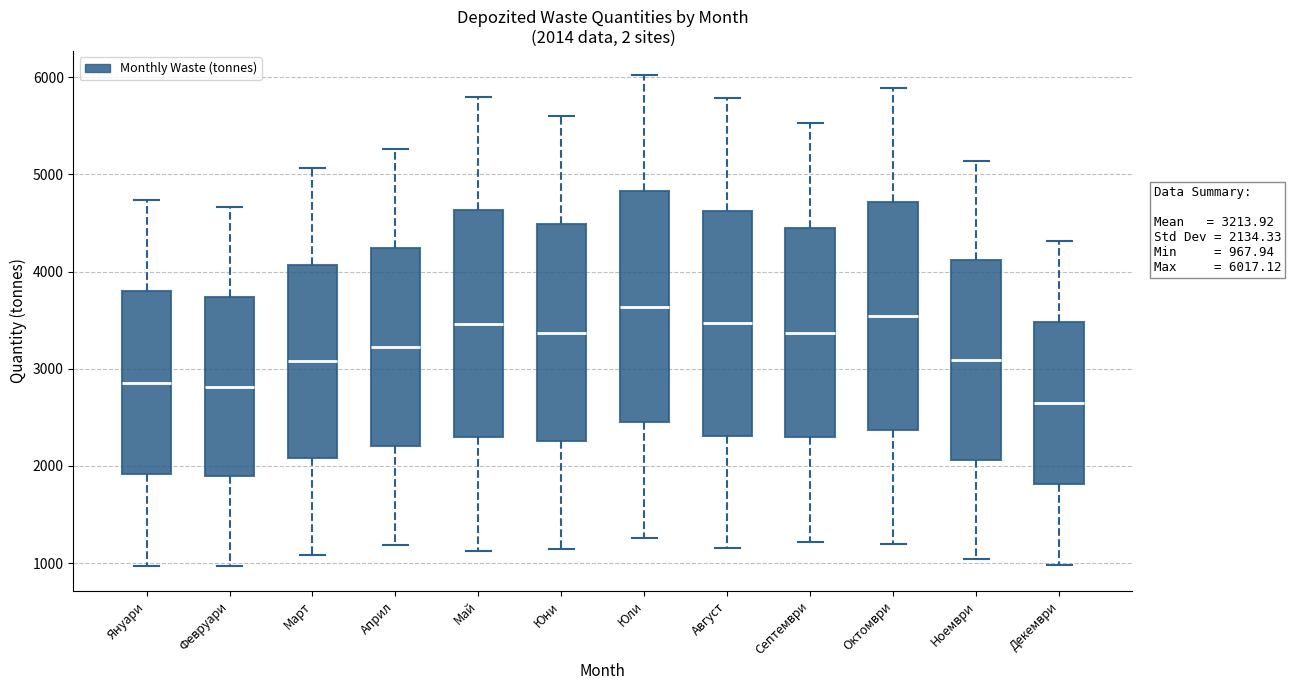

Which box's median line is the lowest?

Декември